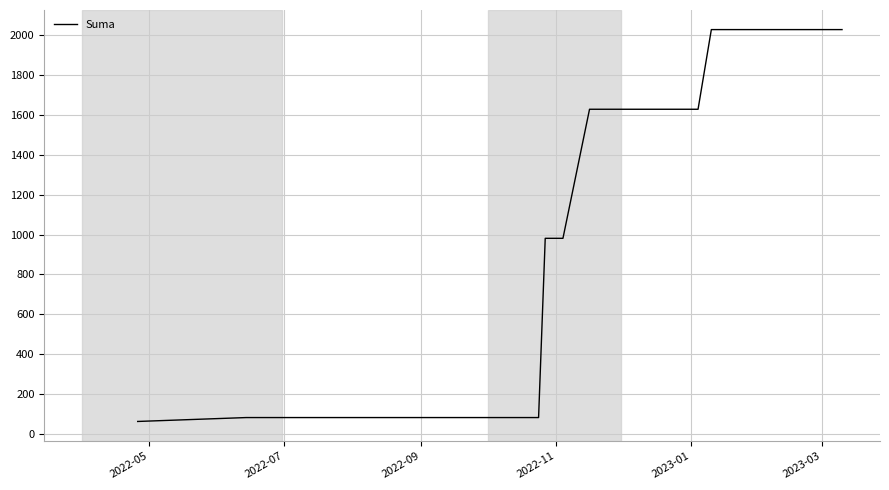

What is the difference between the maximum and minimum values?

1967.6